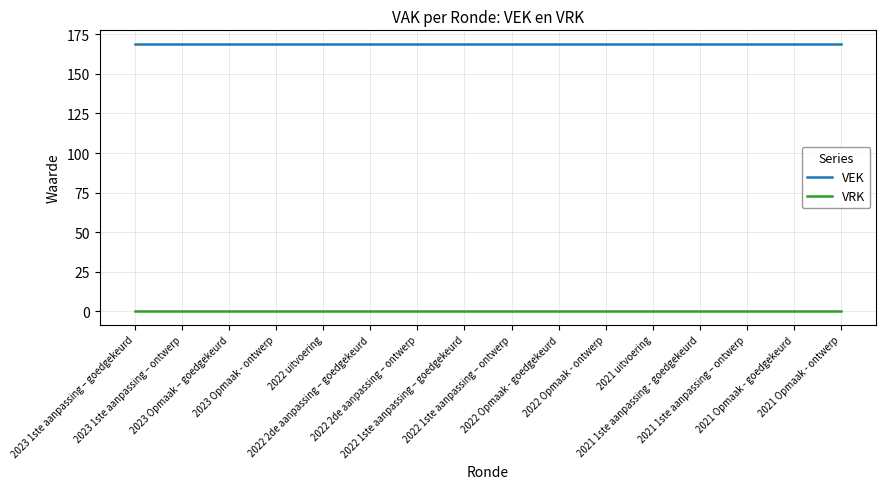

True or false: VRK and VEK intersect in this chart.

False